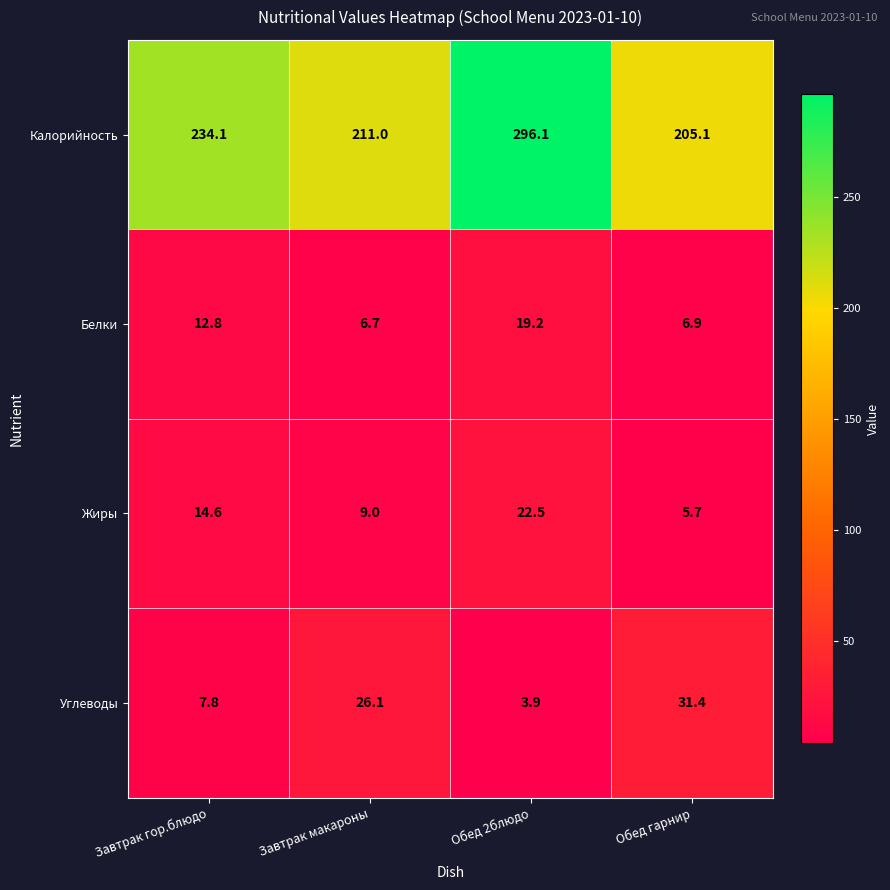

What is the difference between the maximum and minimum values in the Жиры series?

16.8